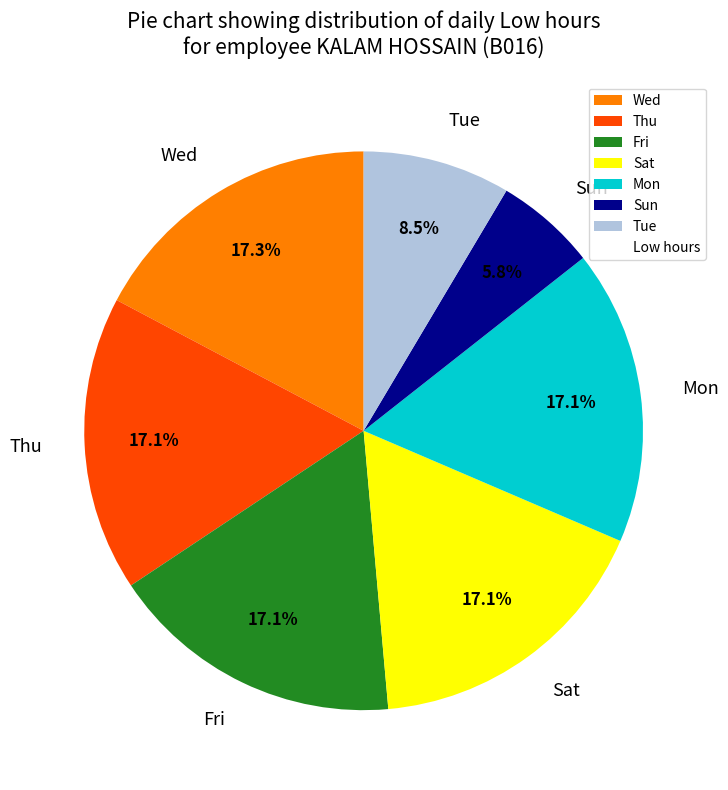

Is there any slice that represents more than half of the pie?

No